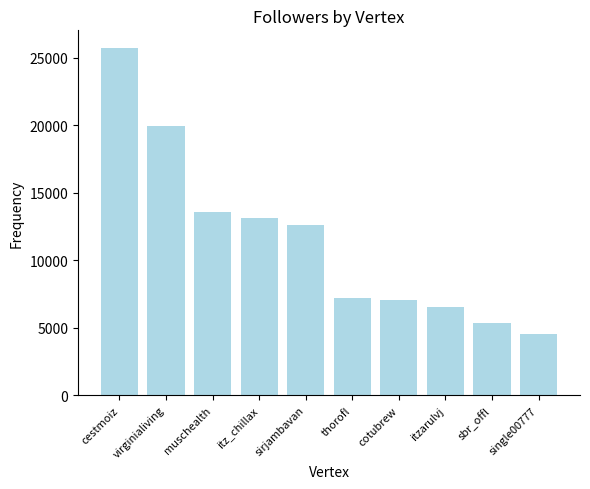

What is the sum of the values at itz_chillax and virginialiving?

33037